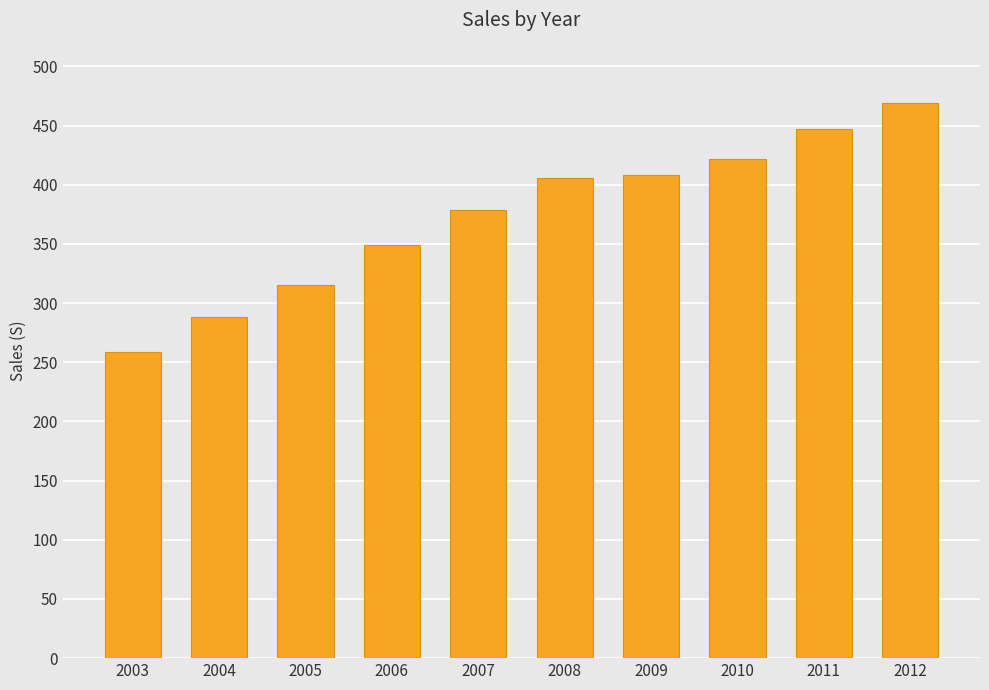

Which has a higher value, 2008 or 2011?

2011